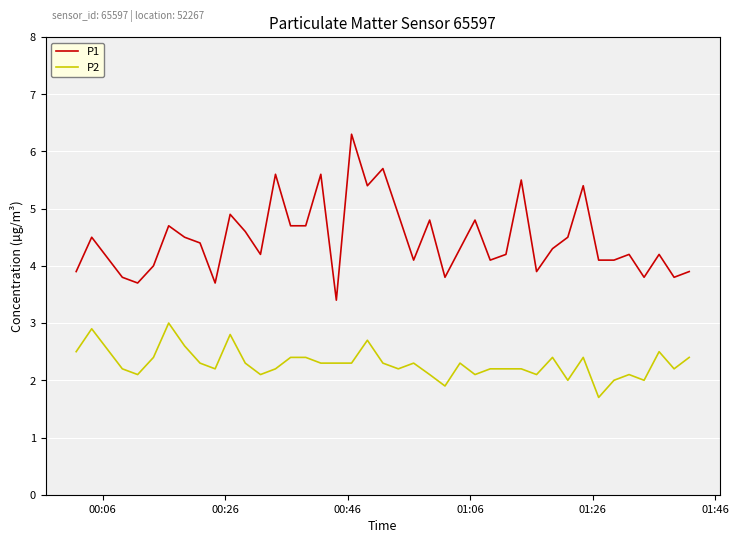

True or false: P2 and P1 intersect in this chart.

False